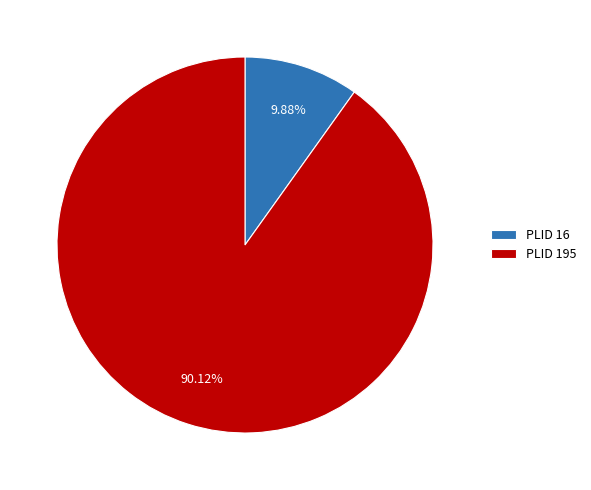

What is the ratio of the value at PLID 195 to the value at PLID 16?

9.1